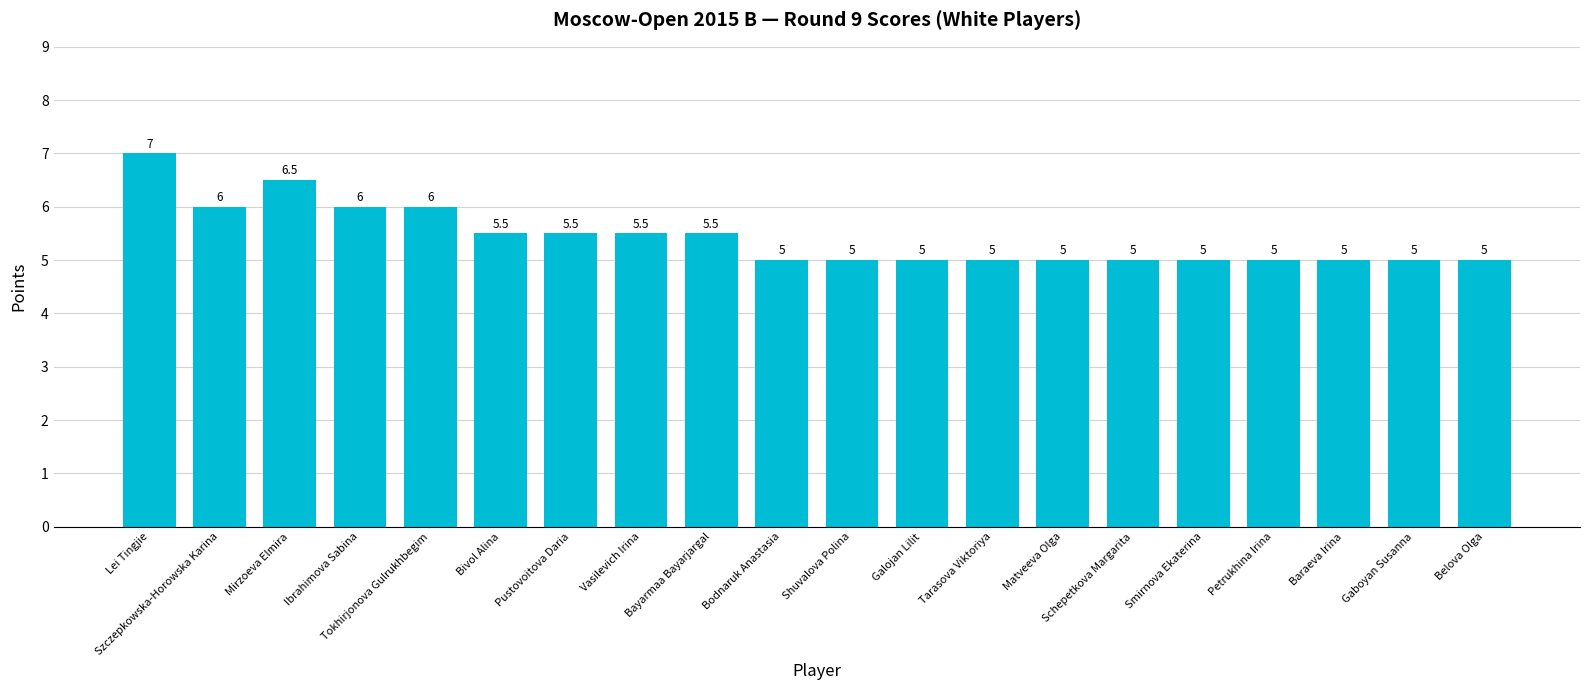

What is the greatest value displayed?

7.0